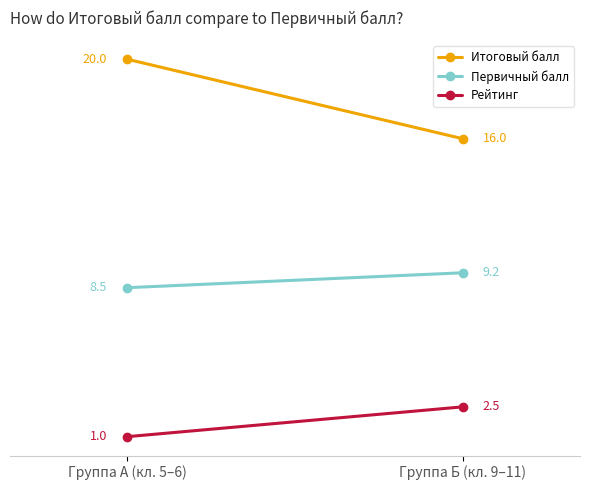

What is the label of the 1st point from the left?

Группа А (кл. 5–6)